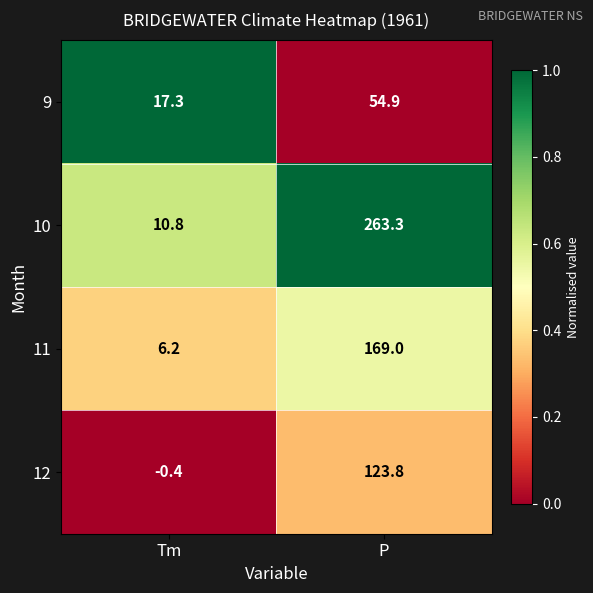

Reading right to left, extract all data points from this chart.

9: 54.9	17.3
10: 263.3	10.8
11: 169.0	6.2
12: 123.8	-0.4